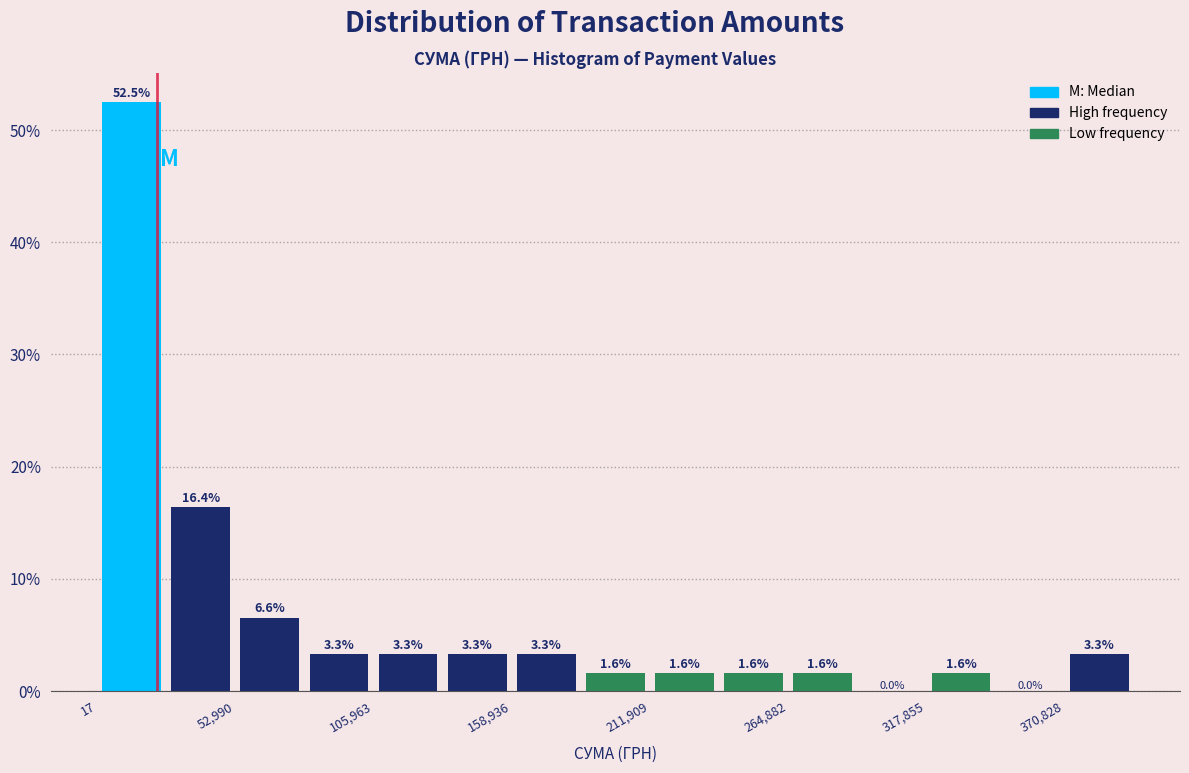

Read against the x-axis, roughly where is the centre of the tallest bar?

10000